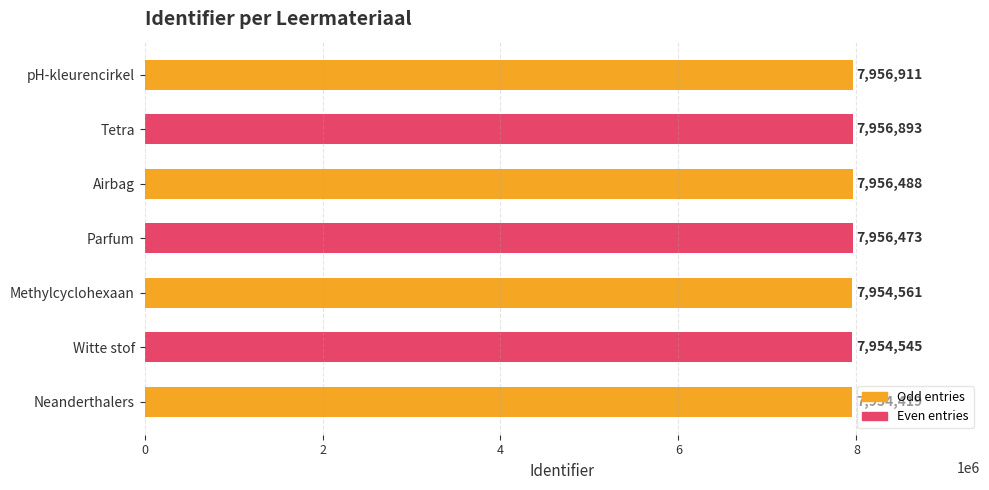

How many bars are there in total?

7